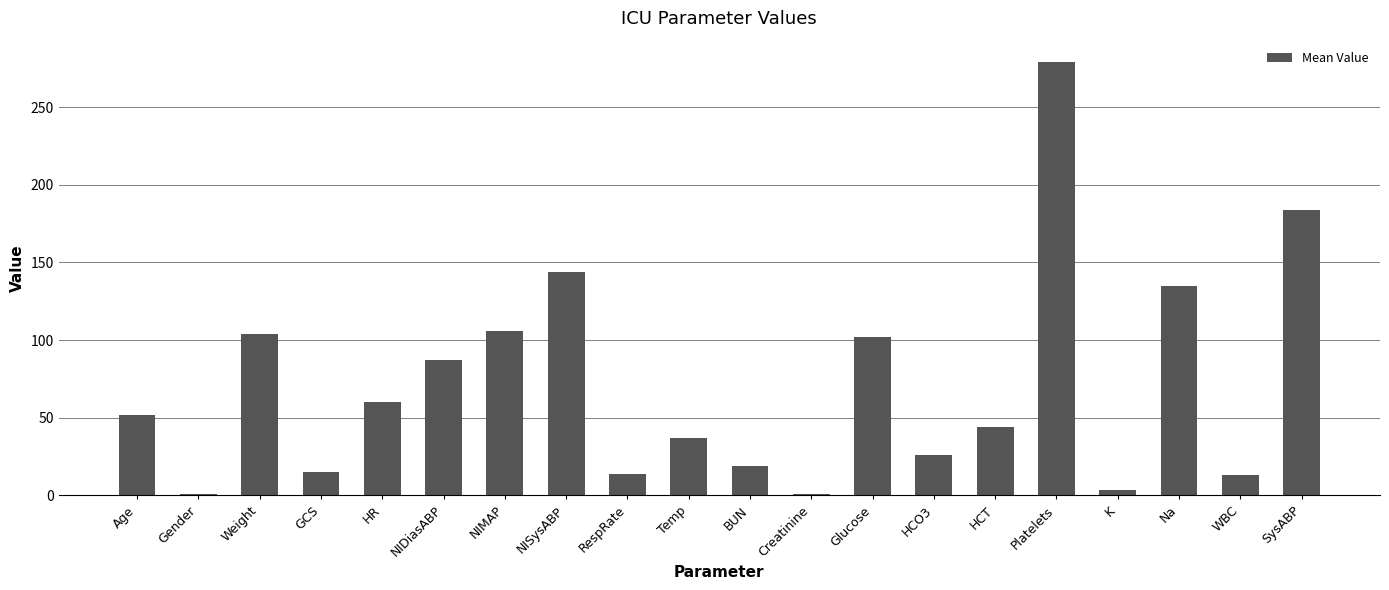

At which label is the value closest to 139?

Na